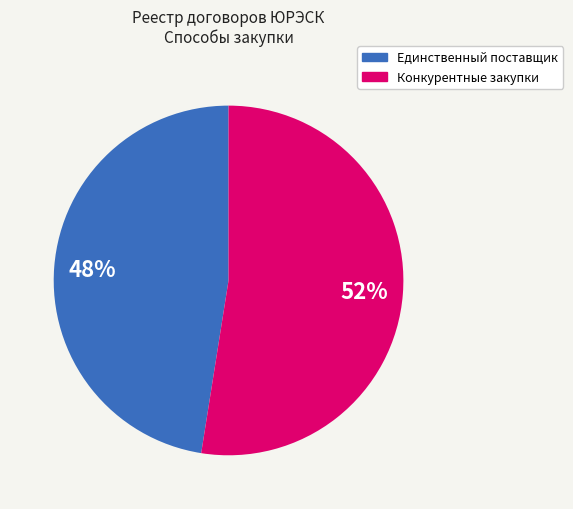

Is there a majority slice in this chart?

Yes